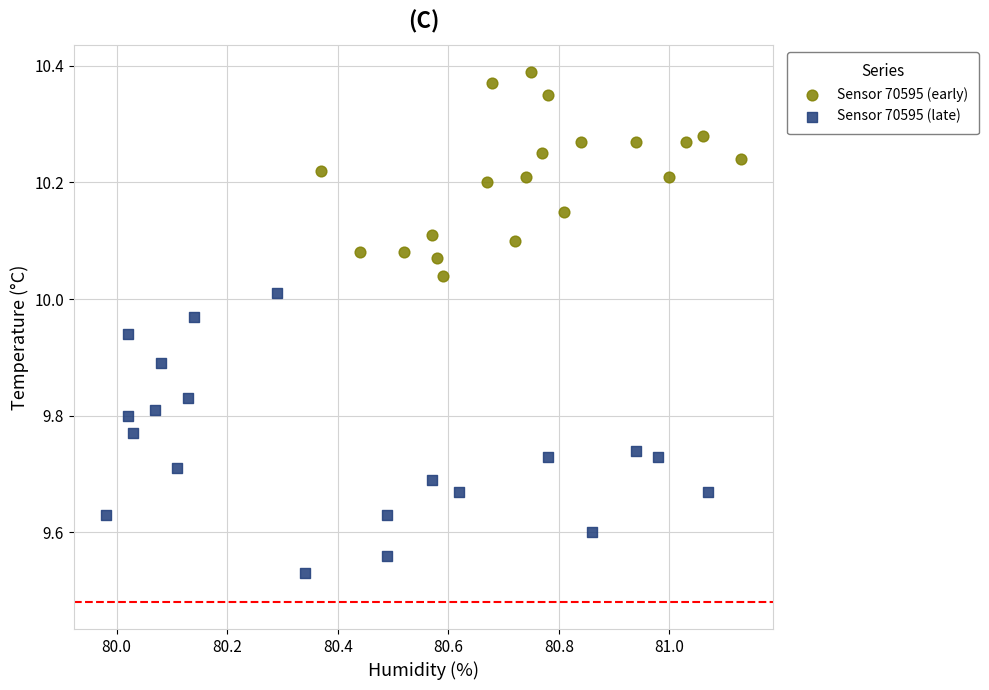

Which series reaches the minimum Y coordinate?

Sensor 70595 (late)